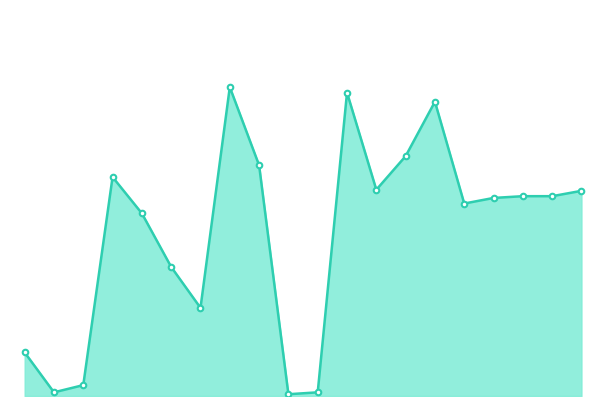

Is this an area chart (filled region under the line)?

Yes